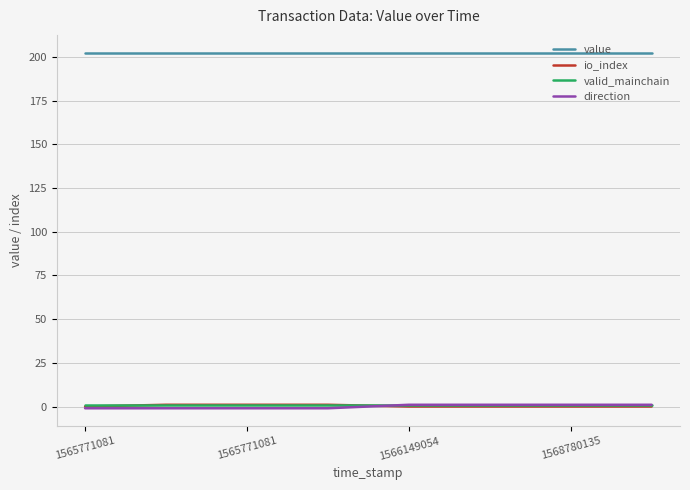

How many positive values does the direction series have?

4